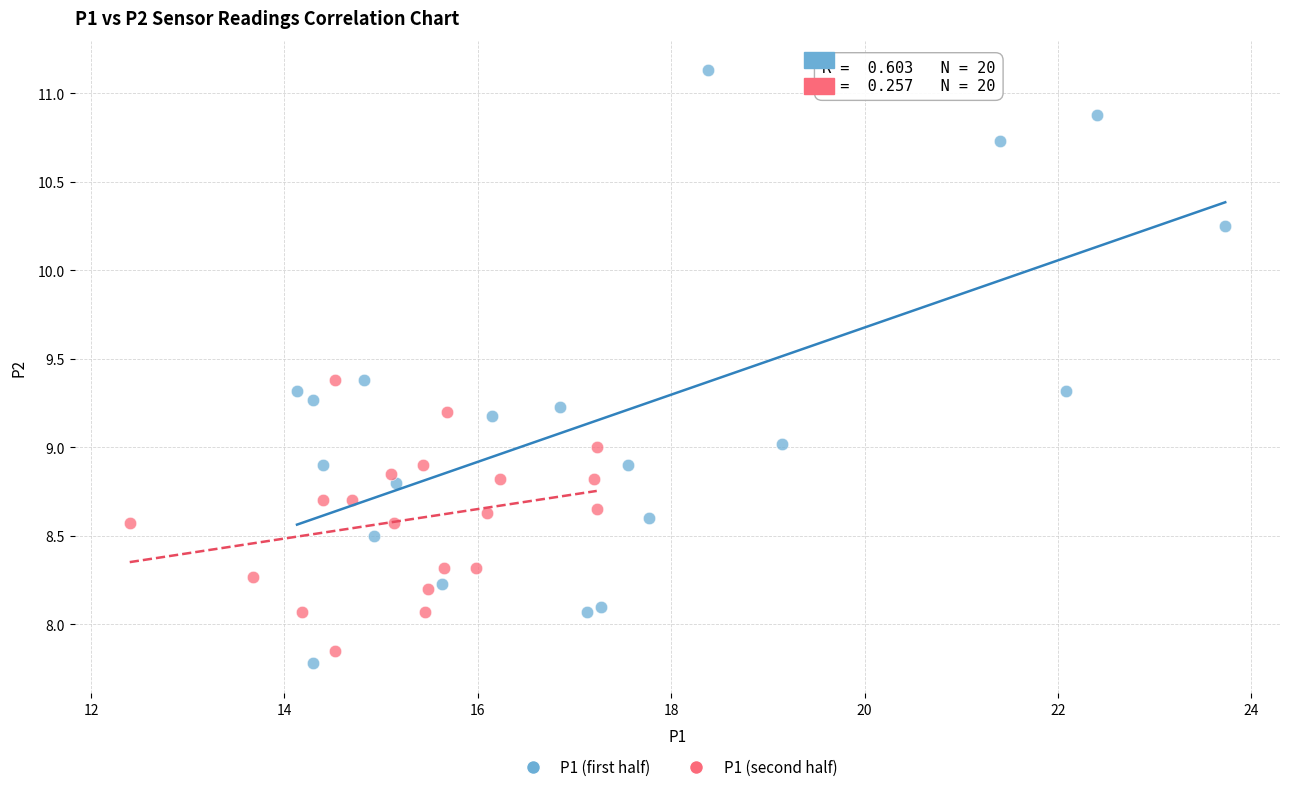

Which series reaches the maximum Y coordinate?

P1 (first half)